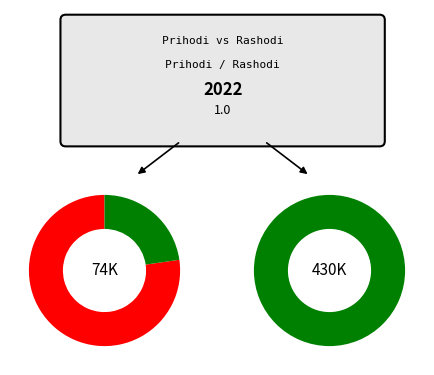

What percentage do Tekuće razdoblje (Kumulativ) and Isto razdoblje (Kumulativ) together represent?

100.0%